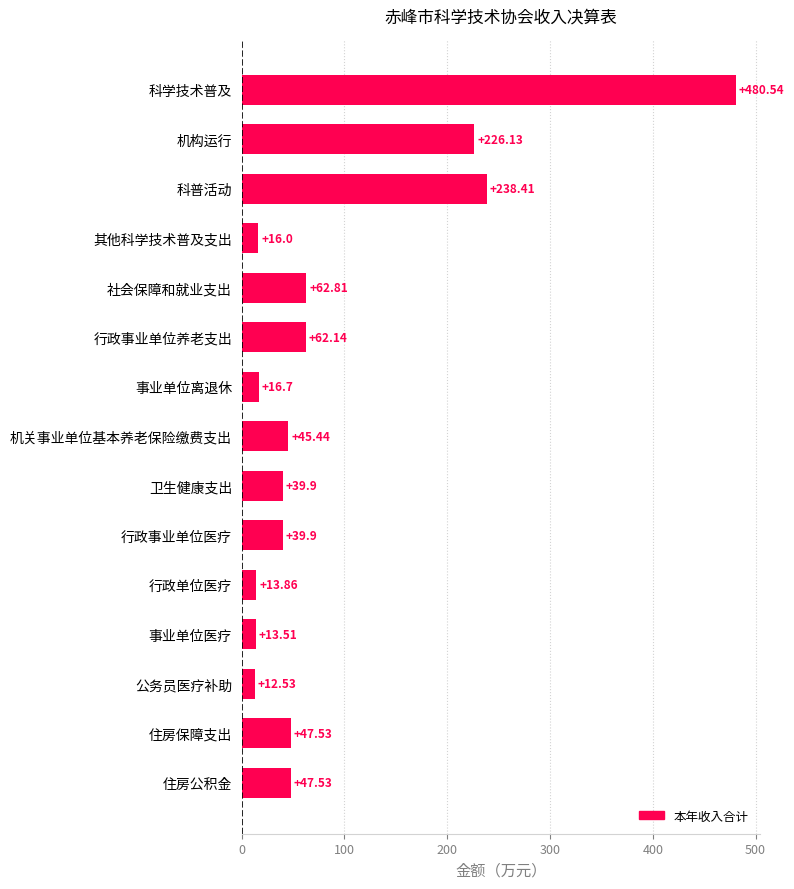

Which has a higher value, 机构运行 or 事业单位离退休?

机构运行